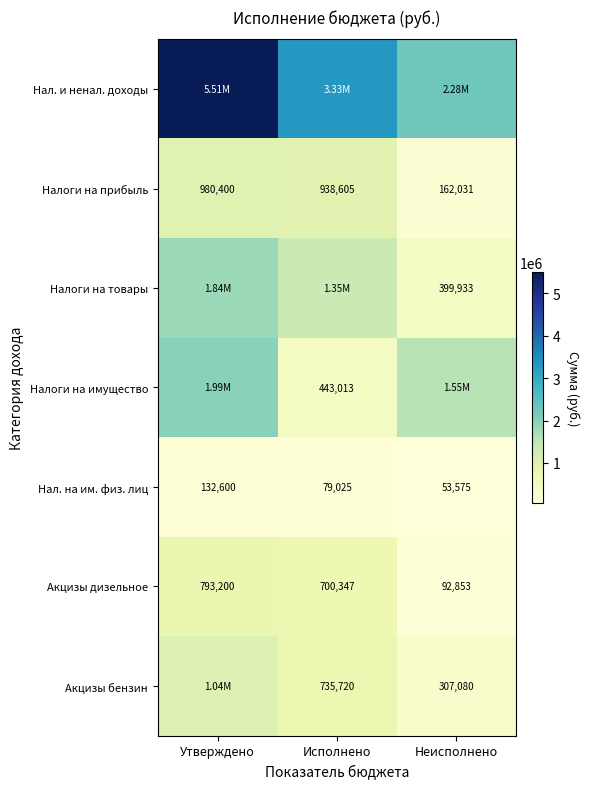

What is the total value across all series at Исполнено?

7575119.2